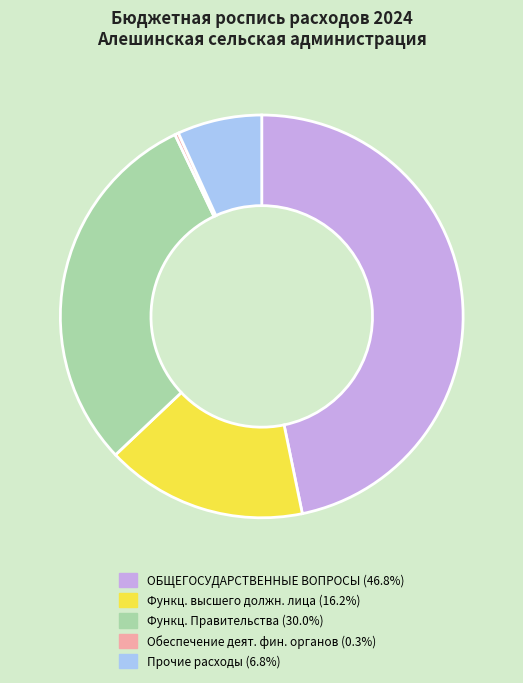

Is there any slice that represents more than half of the pie?

No